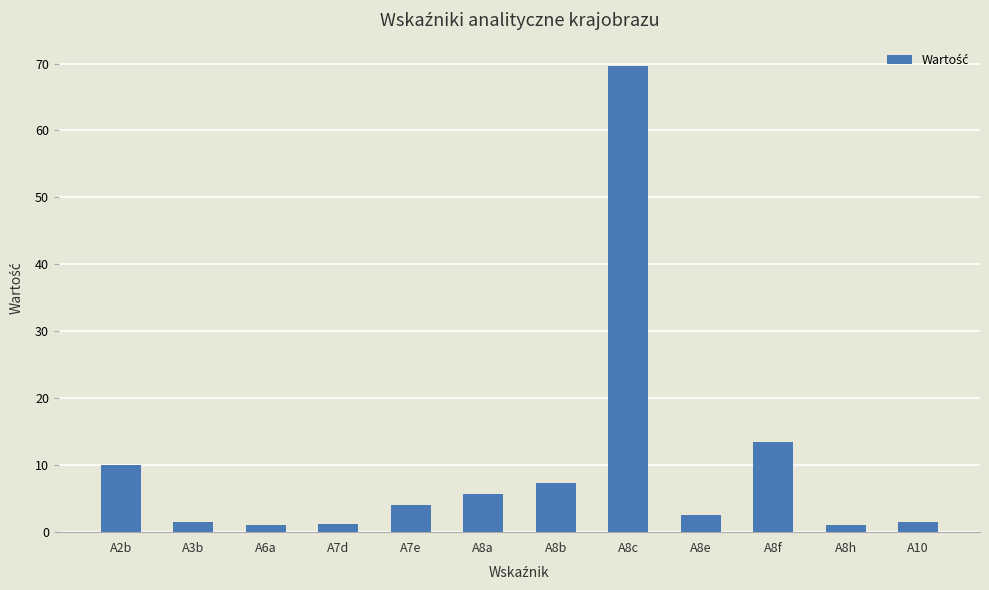

The chart shows a value of 1.1 at A6a. True or false?

True